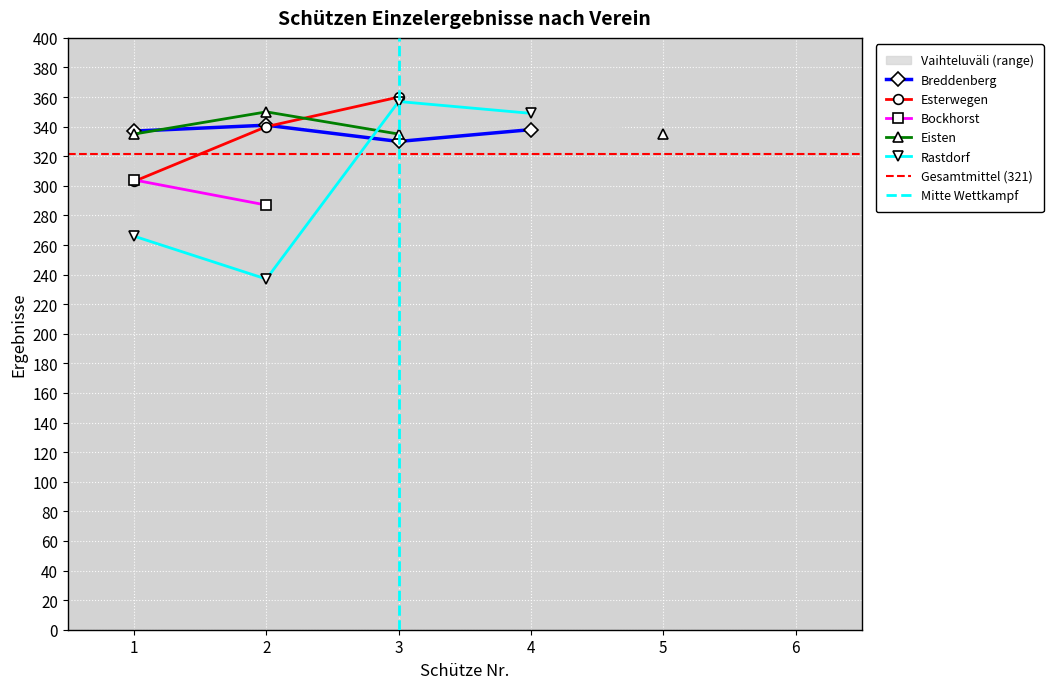

Is this an area chart (filled region under the line)?

No